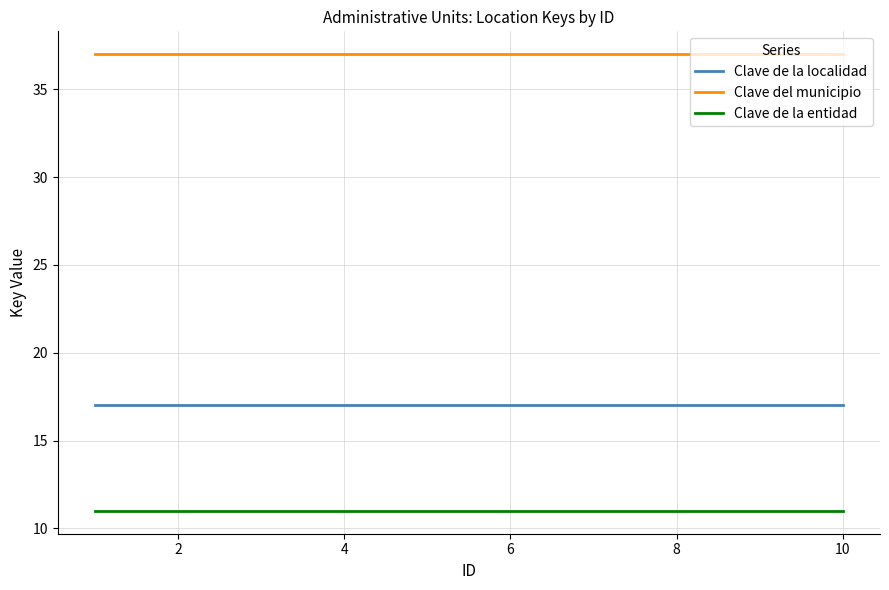

True or false: Clave del municipio and Clave de la localidad intersect in this chart.

False